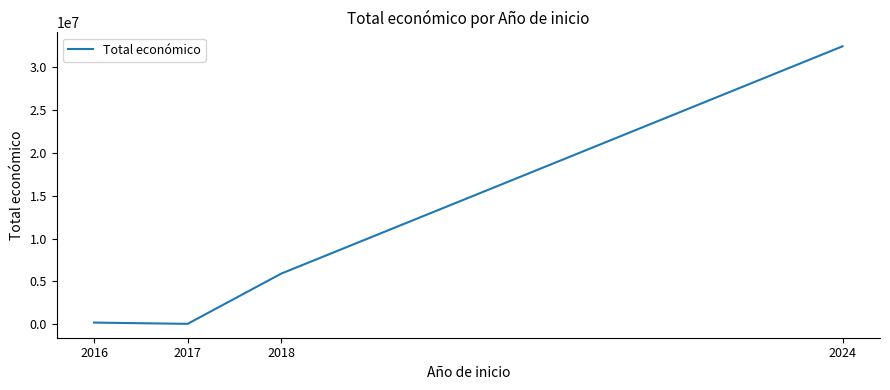

The value at 2018 is 5910438. True or false?

True